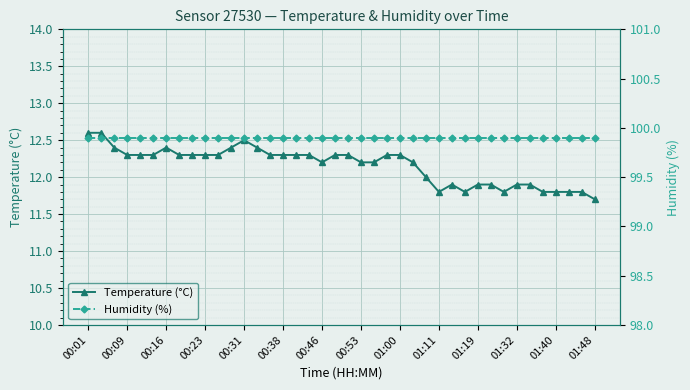

What is the lowest value of the Temperature (°C) series?

11.7